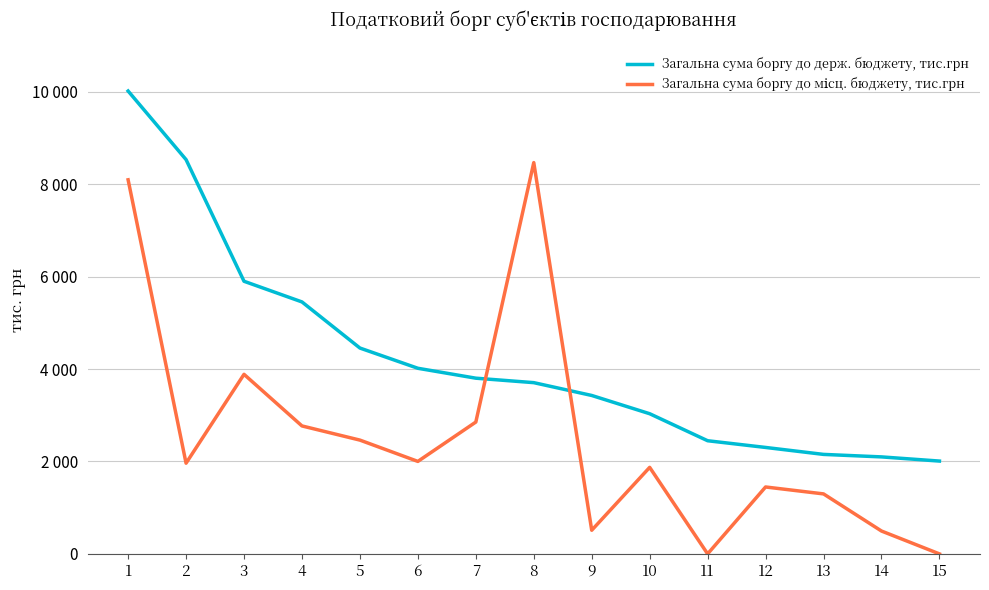

What is the difference between the Загальна сума боргу до держ. бюджету, тис.грн values at 11 and 3?

3450.4